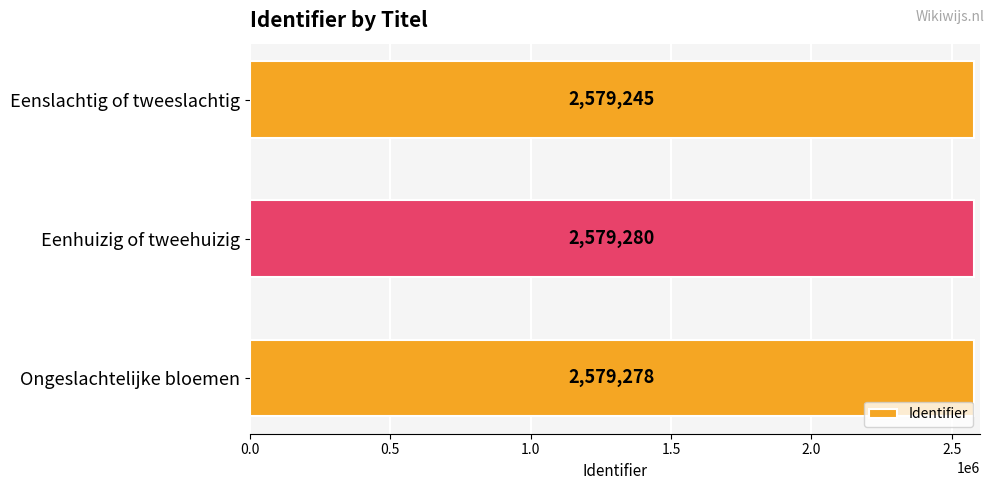

Reading top to bottom, what are all the values shown in this chart?

Eenslachtig of tweeslachtig=2579245	Eenhuizig of tweehuizig=2579280	Ongeslachtelijke bloemen=2579278